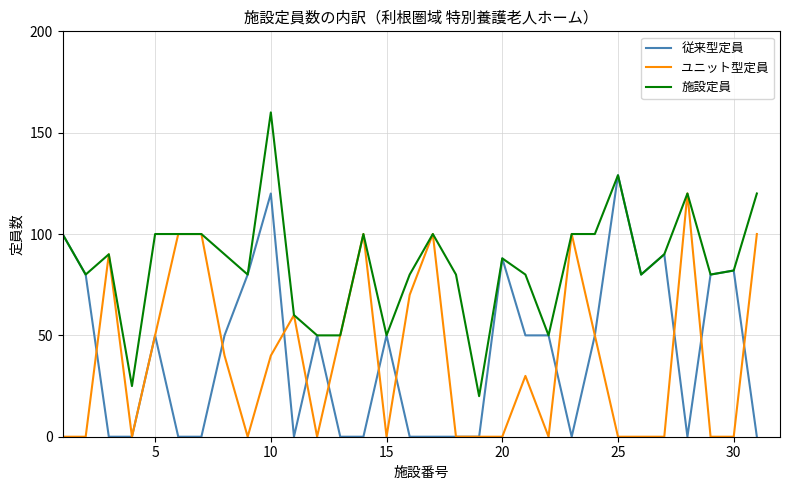

Rank the series by their maximum value, from lowest to highest.

ユニット型定員, 従来型定員, 施設定員